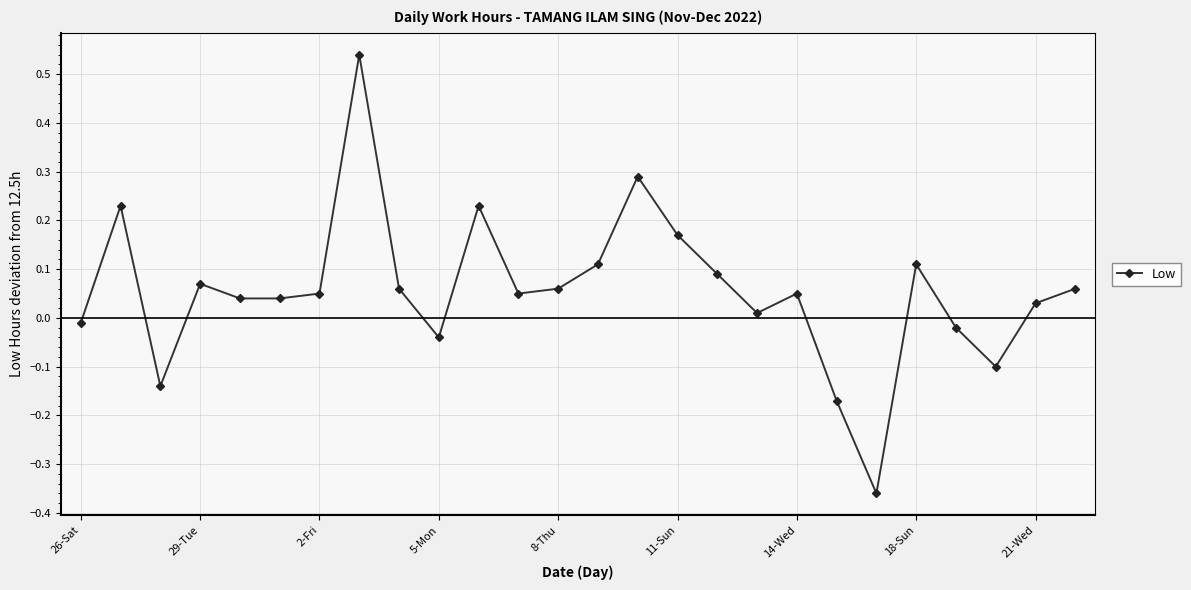

True or false: the data has more than 0 interior local peaks.

True